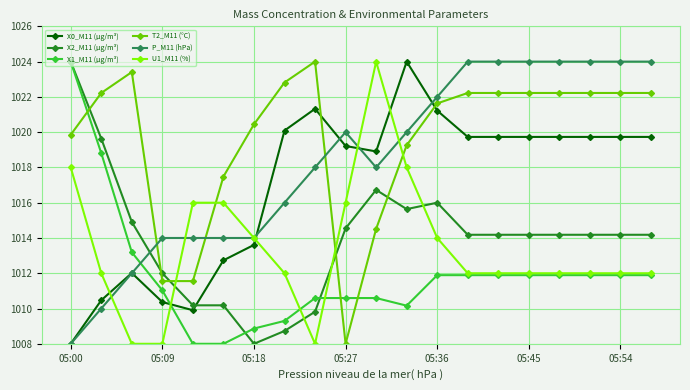

Reading right to left, extract all data points from this chart.

X0_M11 (μg/m³): 1019.7	1019.7	1019.7	1019.7	1019.7	1019.7	1019.7	1021.2	1024.0	1018.9	1019.2	1021.3	1020.1	1013.6	1012.7	1009.9	1010.4	1012.0	1010.5	1008.0
X2_M11 (μg/m³): 1014.2	1014.2	1014.2	1014.2	1014.2	1014.2	1014.2	1016.0	1015.6	1016.7	1014.5	1009.8	1008.7	1008.0	1010.2	1010.2	1012.0	1014.9	1019.6	1024.0
X1_M11 (μg/m³): 1011.9	1011.9	1011.9	1011.9	1011.9	1011.9	1011.9	1011.9	1010.2	1010.6	1010.6	1010.6	1009.3	1008.9	1008.0	1008.0	1011.0	1013.2	1018.8	1024.0
T2_M11 (°C): 1022.2	1022.2	1022.2	1022.2	1022.2	1022.2	1022.2	1021.6	1019.3	1014.5	1008.0	1024.0	1022.8	1020.4	1017.5	1011.6	1011.6	1023.4	1022.2	1019.9
P_M11 (hPa): 1024.0	1024.0	1024.0	1024.0	1024.0	1024.0	1024.0	1022.0	1020.0	1018.0	1020.0	1018.0	1016.0	1014.0	1014.0	1014.0	1014.0	1012.0	1010.0	1008.0
U1_M11 (%): 1012.0	1012.0	1012.0	1012.0	1012.0	1012.0	1012.0	1014.0	1018.0	1024.0	1016.0	1008.0	1012.0	1014.0	1016.0	1016.0	1008.0	1008.0	1012.0	1018.0